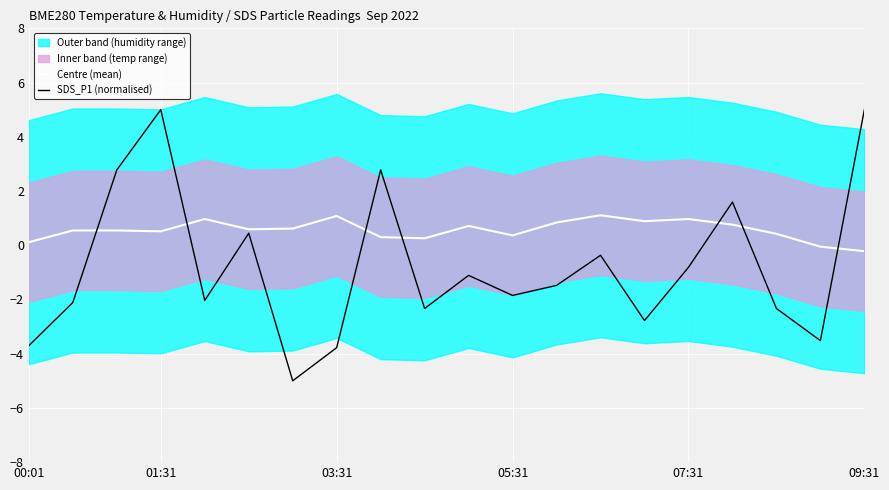

At which category does SDS_P1 (normalised) reach its first local peak?

01:31